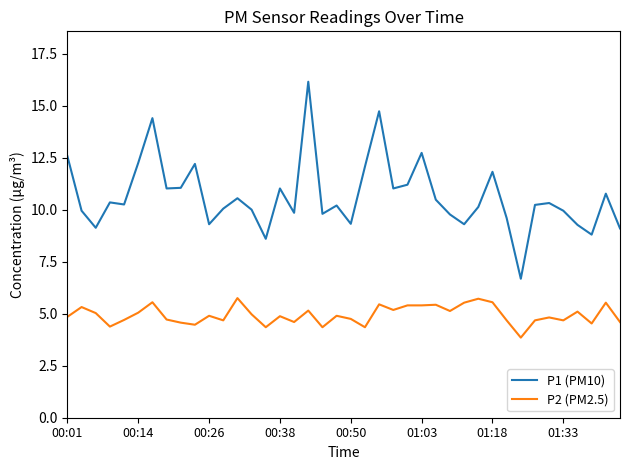

Which series has the largest total across all categories?

P1 (PM10)